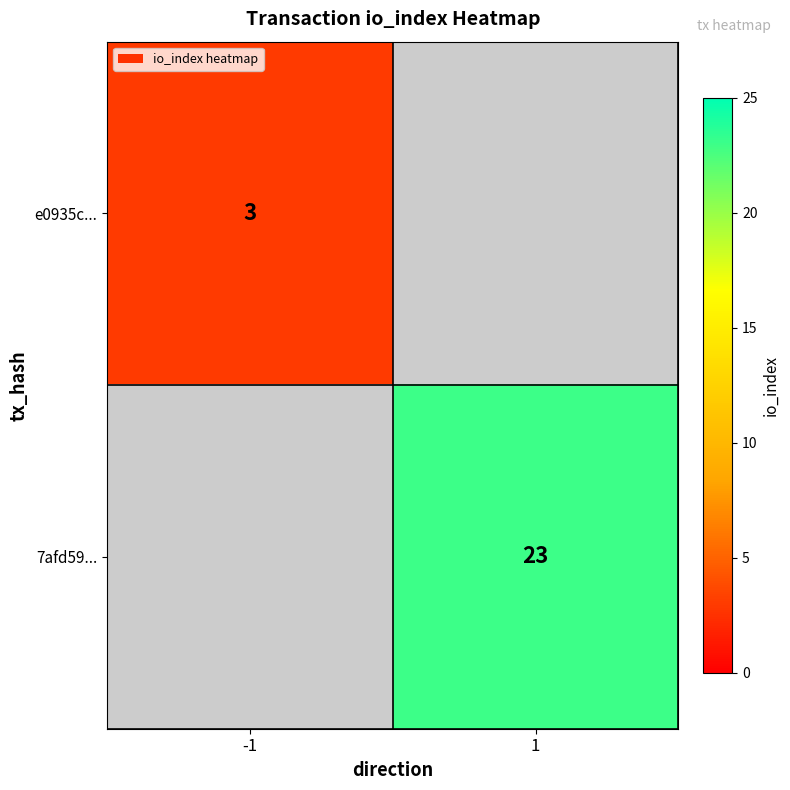

Is it true that e0935c... equals 5 at -1?

False